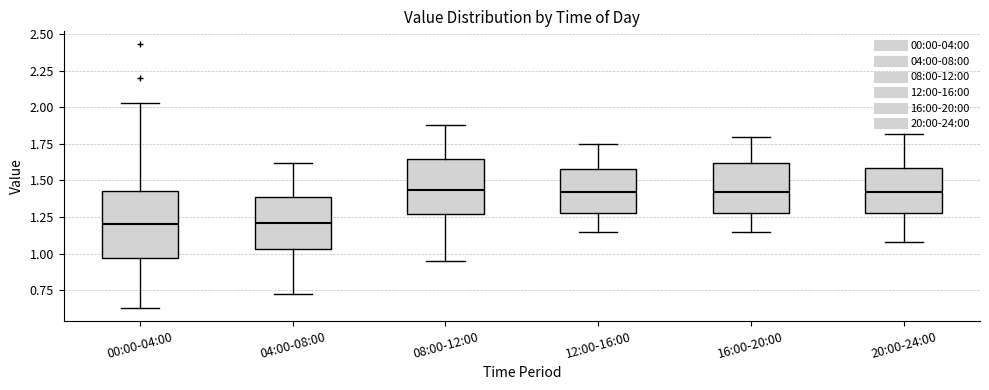

Reading left to right, transcribe this box plot: for each box, give where its median line is, the range the box spans, and where its two whiskers end, as read against the y-axis. The values are not printed on the chart, so give them approximately, as read against the axis.

00:00-04:00: median 1.20, box 0.95 to 1.45, whiskers 0.65 to 2.05
04:00-08:00: median 1.20, box 1.05 to 1.40, whiskers 0.70 to 1.60
08:00-12:00: median 1.45, box 1.25 to 1.65, whiskers 0.95 to 1.90
12:00-16:00: median 1.40, box 1.30 to 1.60, whiskers 1.15 to 1.75
16:00-20:00: median 1.40, box 1.30 to 1.60, whiskers 1.15 to 1.80
20:00-24:00: median 1.40, box 1.30 to 1.60, whiskers 1.10 to 1.80